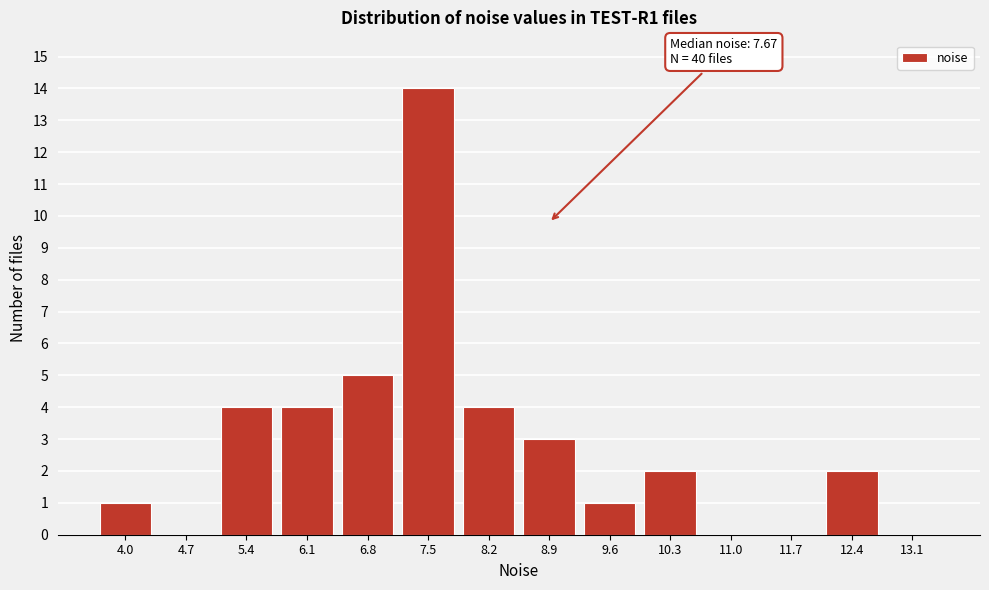

Reading left to right, list all the values displayed in this chart.

4.0=1	4.7=0	5.4=4	6.1=4	6.8=5	7.5=14	8.2=4	8.9=3	9.6=1	10.3=2	11.0=0	11.7=0	12.4=2	13.1=0